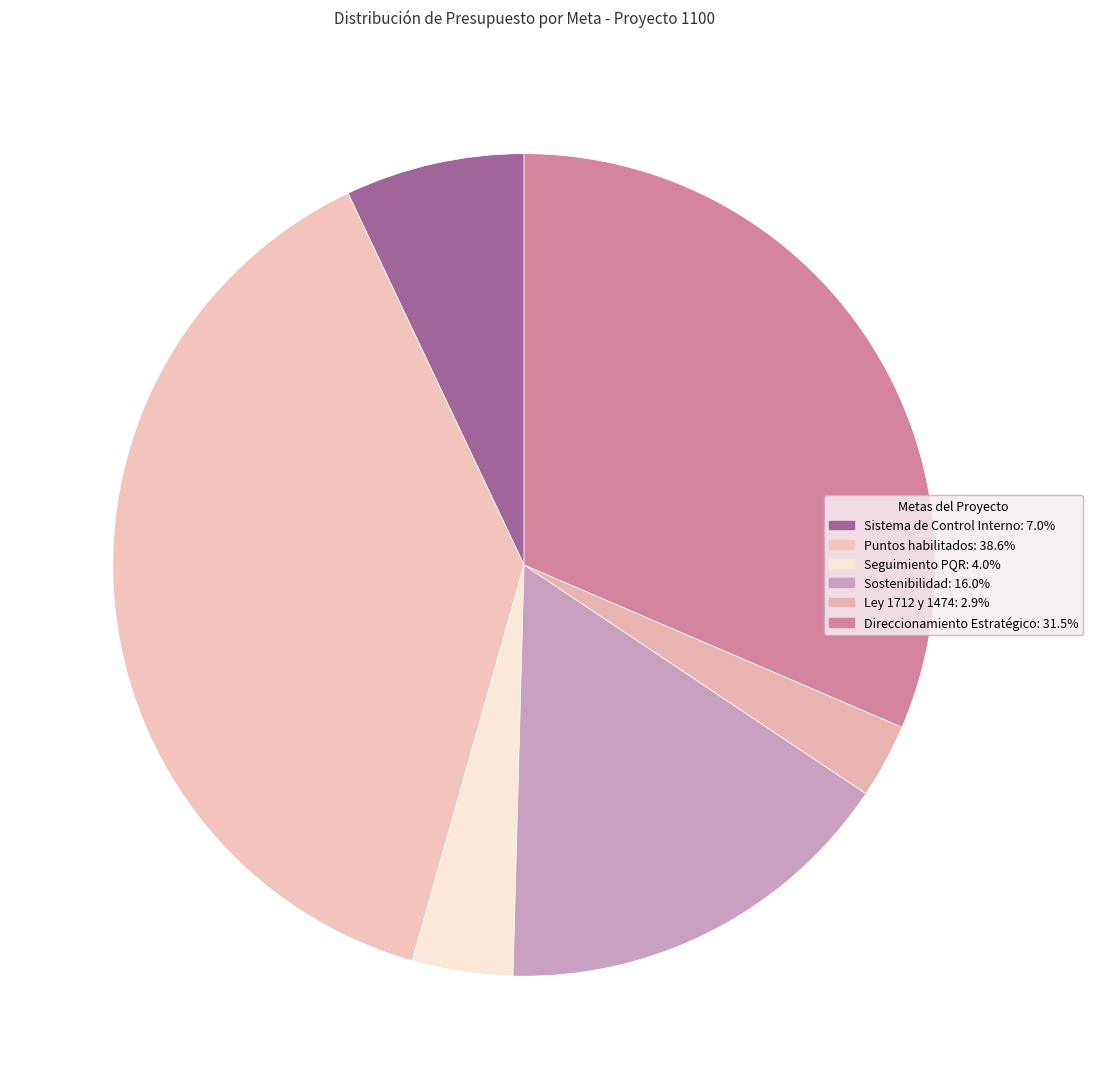

To the nearest percent, what portion does Sistema de Control Interno represent?

7%